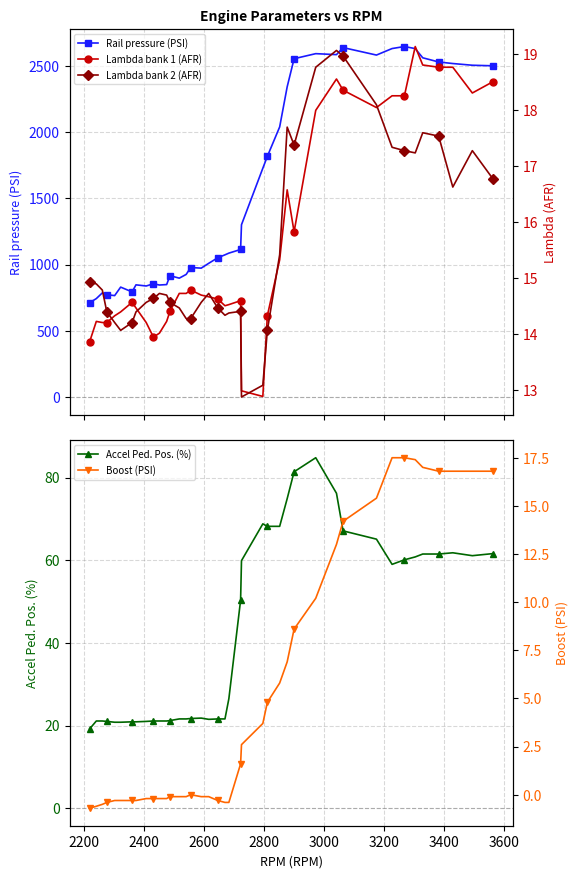

What is the highest value of the Accel Ped. Pos. (%) series?

84.8